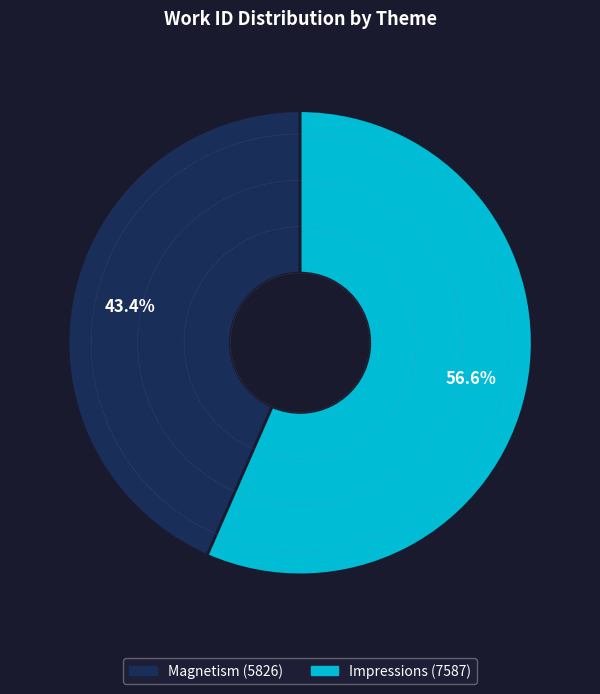

To the nearest percent, what percentage of the pie is Impressions?

57%